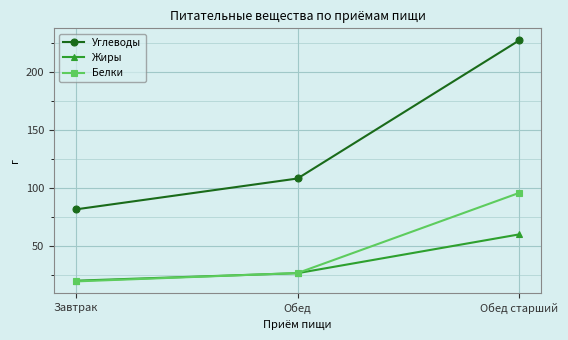

Which series has the largest range (max minus min)?

Углеводы